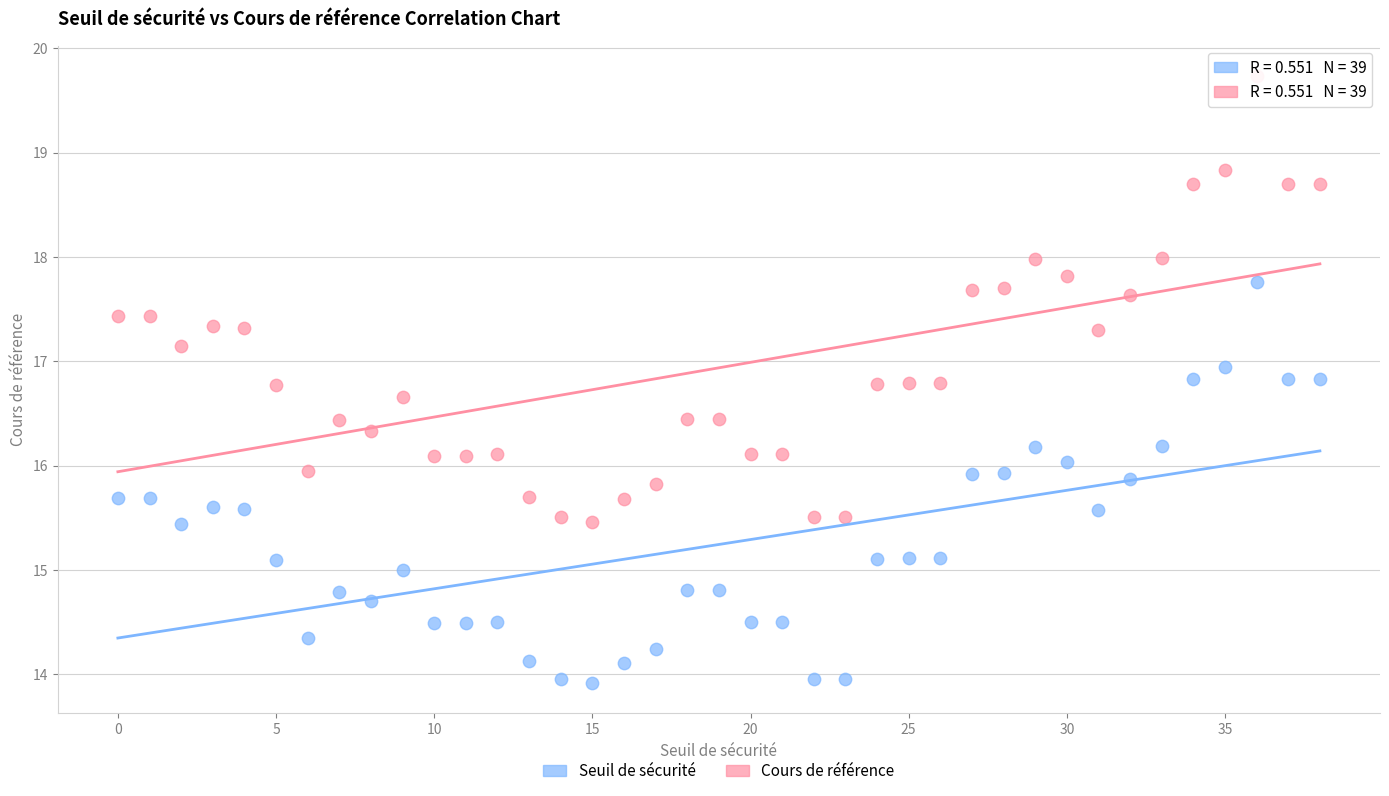

What are all the series names shown in the legend?

Seuil de sécurité, Cours de référence